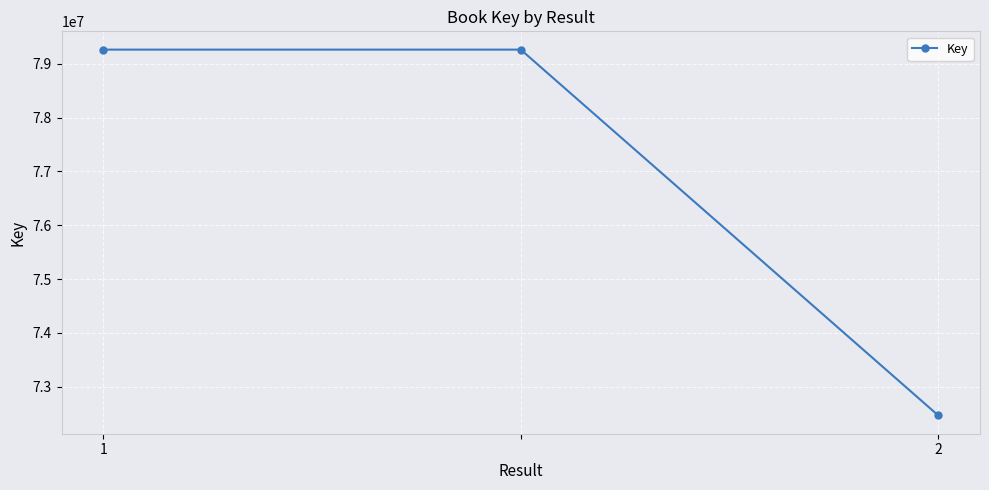

What is the value of the 2nd point from the left?

79262581